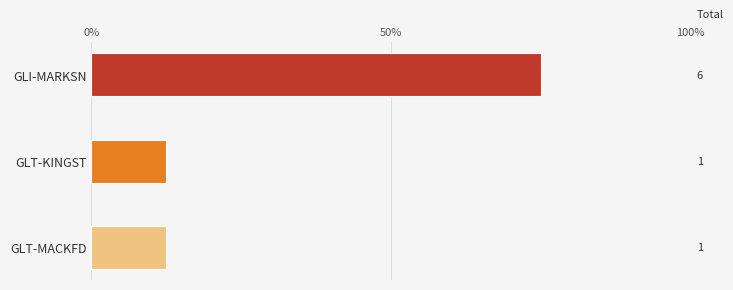

Reading right to left, extract all data points from this chart.

1	1	6